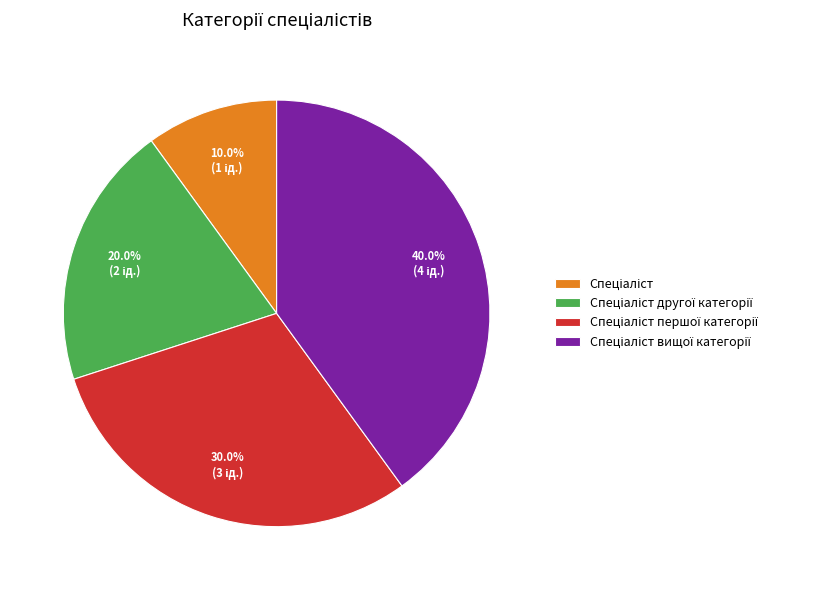

Is there a majority slice in this chart?

No